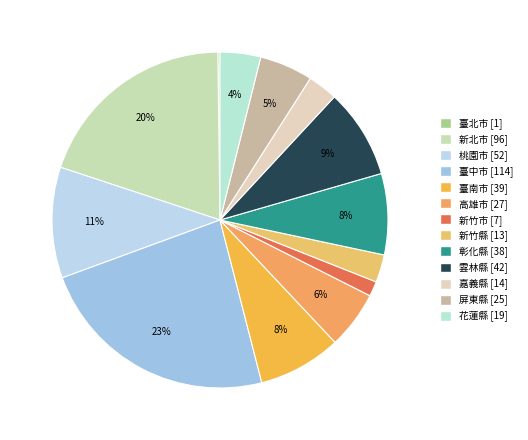

What is the largest slice in the pie chart?

臺中市